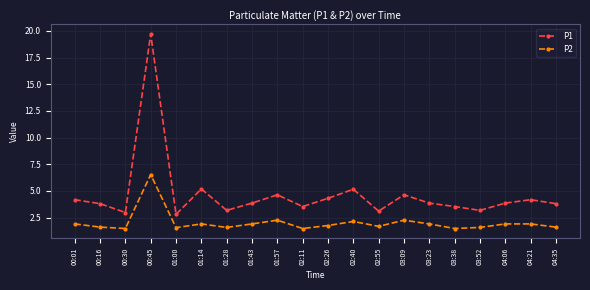

What is the sum of the P2 values at 01:14 and 04:21?

3.8